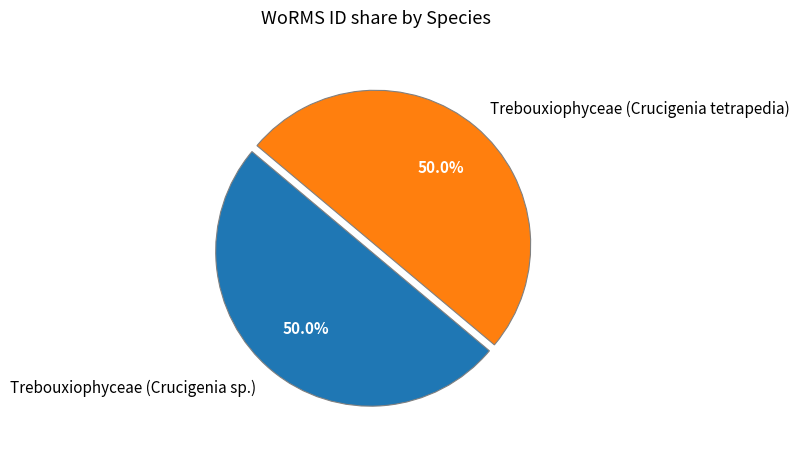

How many slices are in this pie chart?

2